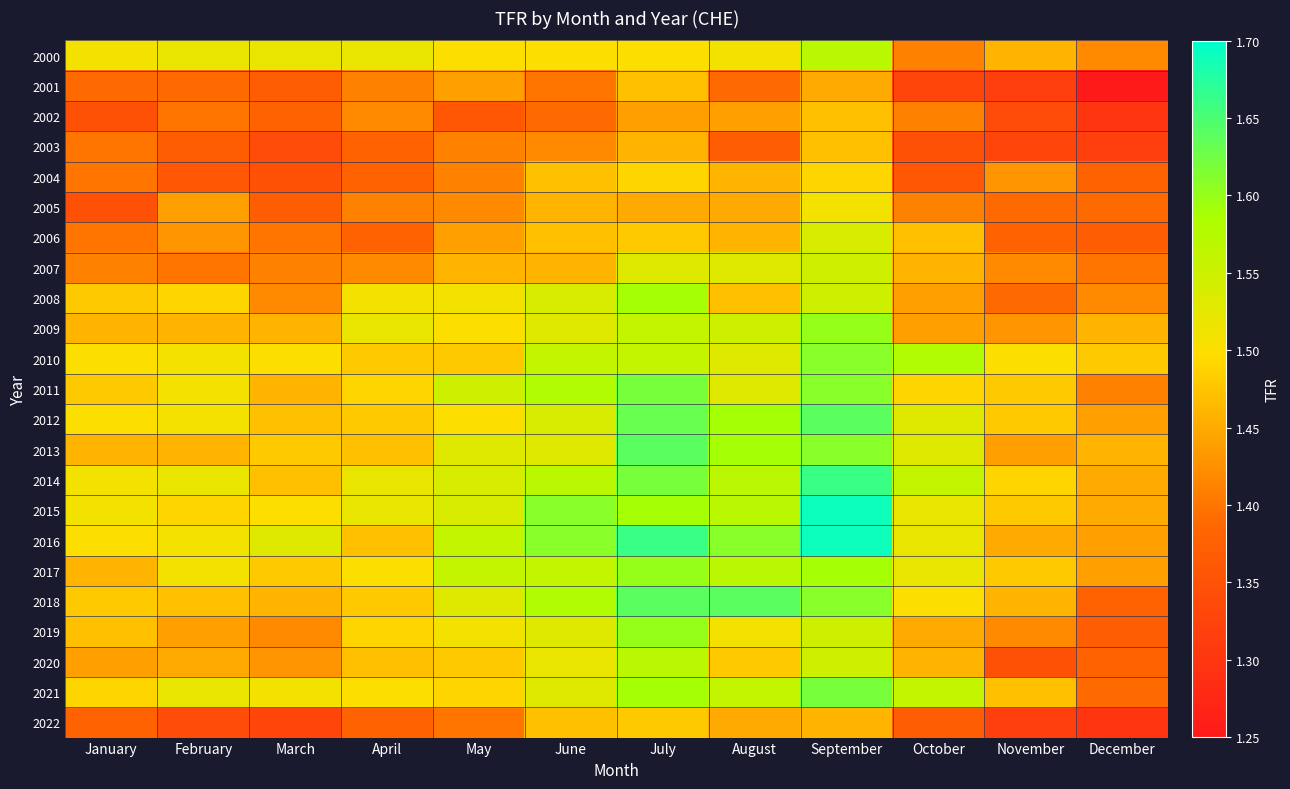

Reading left to right, transcribe all the data shown in this chart.

2000: January=1.5	February=1.5	March=1.5	April=1.5	May=1.5	June=1.5	July=1.5	August=1.5	September=1.6	October=1.4	November=1.5	December=1.4
2001: January=1.4	February=1.4	March=1.4	April=1.4	May=1.4	June=1.4	July=1.5	August=1.4	September=1.4	October=1.3	November=1.3	December=1.2
2002: January=1.4	February=1.4	March=1.4	April=1.4	May=1.4	June=1.4	July=1.4	August=1.4	September=1.5	October=1.4	November=1.3	December=1.3
2003: January=1.4	February=1.4	March=1.3	April=1.4	May=1.4	June=1.4	July=1.5	August=1.4	September=1.5	October=1.4	November=1.3	December=1.3
2004: January=1.4	February=1.4	March=1.4	April=1.4	May=1.4	June=1.5	July=1.5	August=1.5	September=1.5	October=1.4	November=1.4	December=1.4
2005: January=1.4	February=1.4	March=1.4	April=1.4	May=1.4	June=1.5	July=1.4	August=1.4	September=1.5	October=1.4	November=1.4	December=1.4
2006: January=1.4	February=1.4	March=1.4	April=1.4	May=1.4	June=1.5	July=1.5	August=1.5	September=1.5	October=1.5	November=1.4	December=1.4
2007: January=1.4	February=1.4	March=1.4	April=1.4	May=1.5	June=1.5	July=1.5	August=1.5	September=1.6	October=1.5	November=1.4	December=1.4
2008: January=1.5	February=1.5	March=1.4	April=1.5	May=1.5	June=1.5	July=1.6	August=1.5	September=1.6	October=1.4	November=1.4	December=1.4
2009: January=1.5	February=1.5	March=1.5	April=1.5	May=1.5	June=1.5	July=1.6	August=1.6	September=1.6	October=1.4	November=1.4	December=1.5
2010: January=1.5	February=1.5	March=1.5	April=1.5	May=1.5	June=1.6	July=1.6	August=1.5	September=1.6	October=1.6	November=1.5	December=1.5
2011: January=1.5	February=1.5	March=1.5	April=1.5	May=1.6	June=1.6	July=1.6	August=1.5	September=1.6	October=1.5	November=1.5	December=1.4
2012: January=1.5	February=1.5	March=1.5	April=1.5	May=1.5	June=1.5	July=1.6	August=1.6	September=1.6	October=1.5	November=1.5	December=1.4
2013: January=1.5	February=1.5	March=1.5	April=1.5	May=1.5	June=1.5	July=1.6	August=1.6	September=1.6	October=1.5	November=1.4	December=1.5
2014: January=1.5	February=1.5	March=1.5	April=1.5	May=1.5	June=1.6	July=1.6	August=1.6	September=1.7	October=1.6	November=1.5	December=1.4
2015: January=1.5	February=1.5	March=1.5	April=1.5	May=1.5	June=1.6	July=1.6	August=1.6	September=1.7	October=1.5	November=1.5	December=1.4
2016: January=1.5	February=1.5	March=1.5	April=1.5	May=1.6	June=1.6	July=1.7	August=1.6	September=1.7	October=1.5	November=1.4	December=1.4
2017: January=1.5	February=1.5	March=1.5	April=1.5	May=1.6	June=1.6	July=1.6	August=1.6	September=1.6	October=1.5	November=1.5	December=1.4
2018: January=1.5	February=1.5	March=1.5	April=1.5	May=1.5	June=1.6	July=1.6	August=1.6	September=1.6	October=1.5	November=1.5	December=1.4
2019: January=1.5	February=1.4	March=1.4	April=1.5	May=1.5	June=1.5	July=1.6	August=1.5	September=1.6	October=1.4	November=1.4	December=1.4
2020: January=1.4	February=1.4	March=1.4	April=1.5	May=1.5	June=1.5	July=1.6	August=1.5	September=1.6	October=1.5	November=1.4	December=1.4
2021: January=1.5	February=1.5	March=1.5	April=1.5	May=1.5	June=1.5	July=1.6	August=1.6	September=1.6	October=1.6	November=1.5	December=1.4
2022: January=1.4	February=1.3	March=1.3	April=1.4	May=1.4	June=1.5	July=1.5	August=1.4	September=1.5	October=1.4	November=1.3	December=1.3